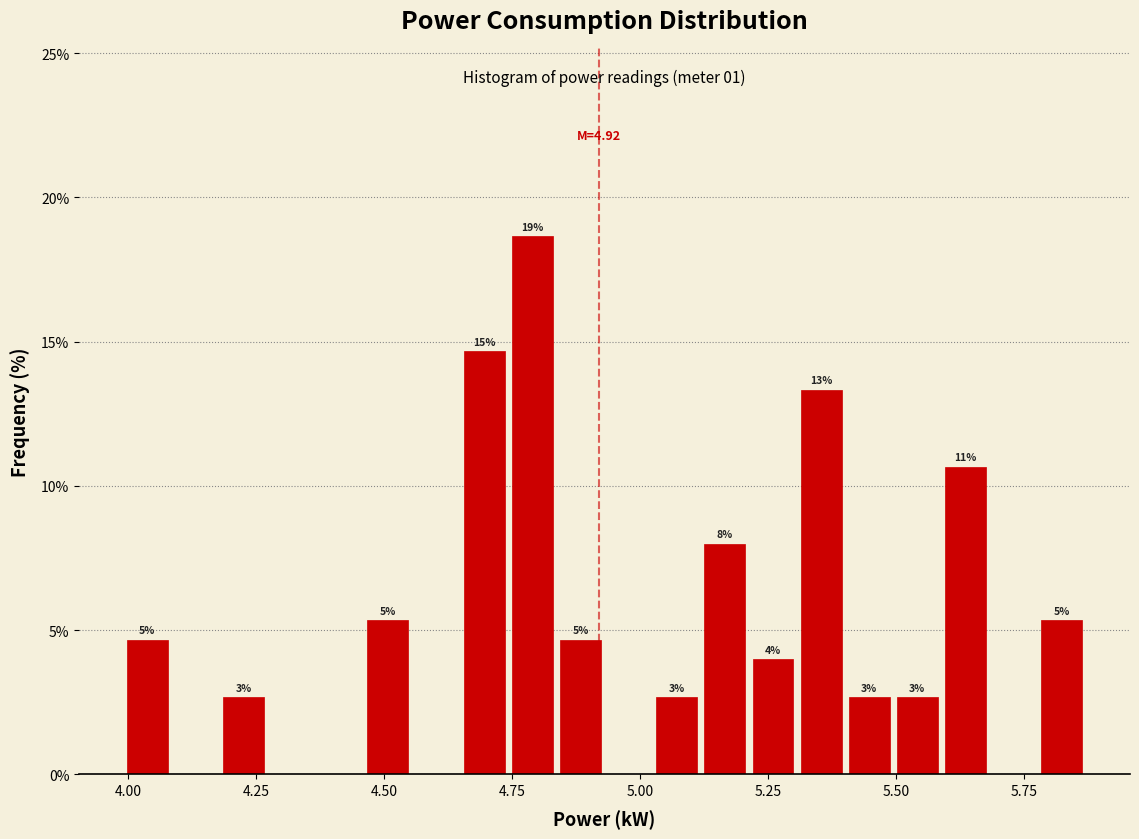

Read against the x-axis, roughly where is the centre of the tallest bar?

4.80